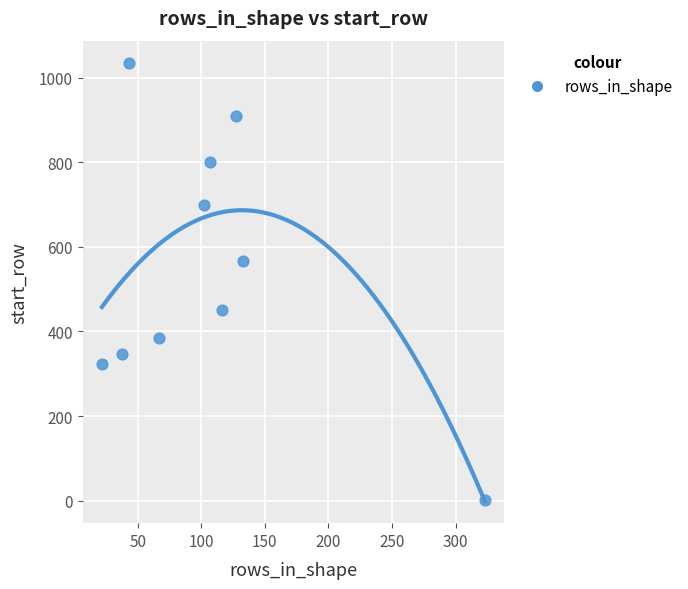

What is the average Y value?

552